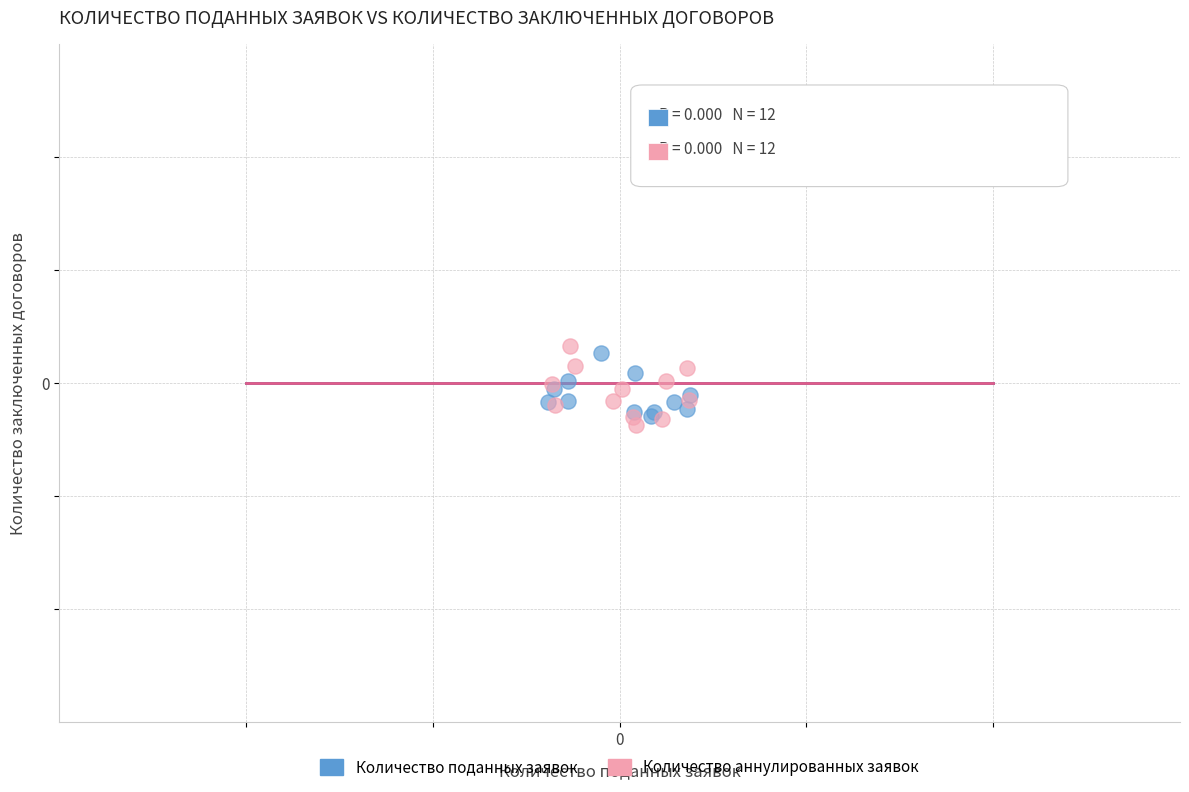

Which series contains the lowest Y value?

Количество аннулированных заявок